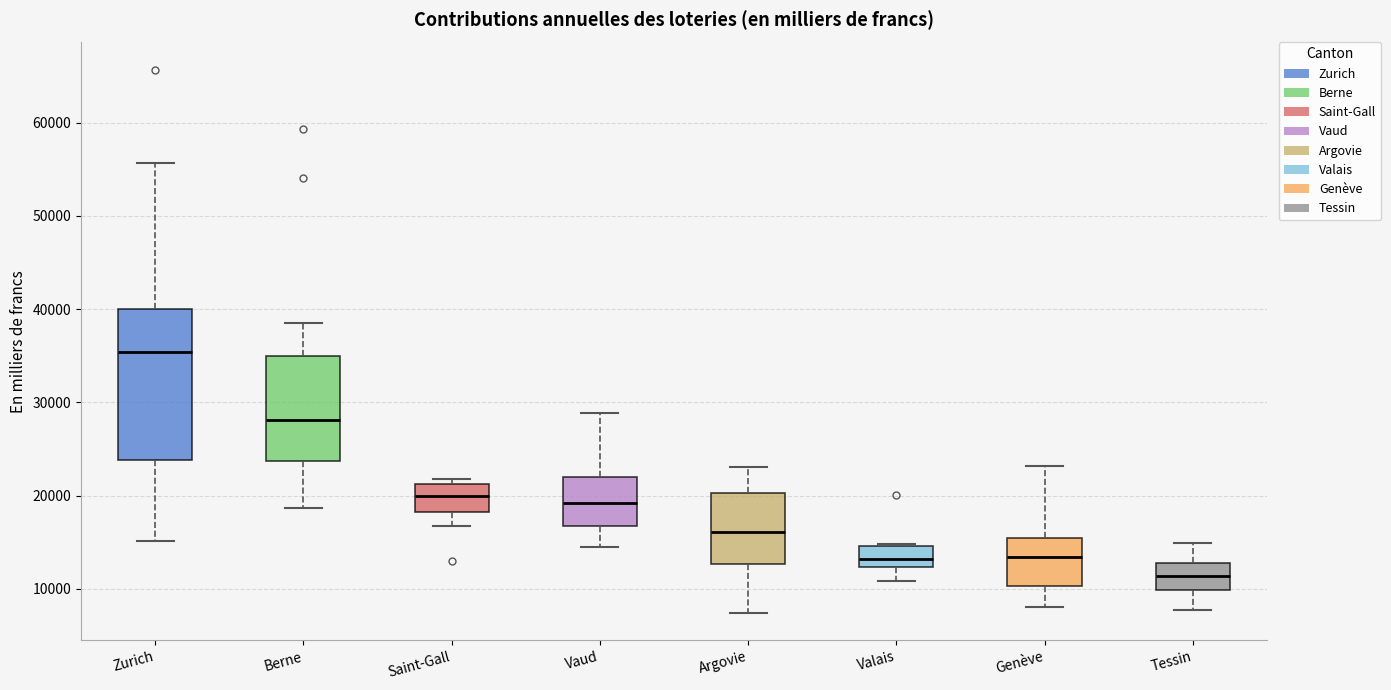

Where does the median line of the box for Zurich sit on the y-axis? The values are not printed on the chart, so give them approximately, as read against the axis.

35000